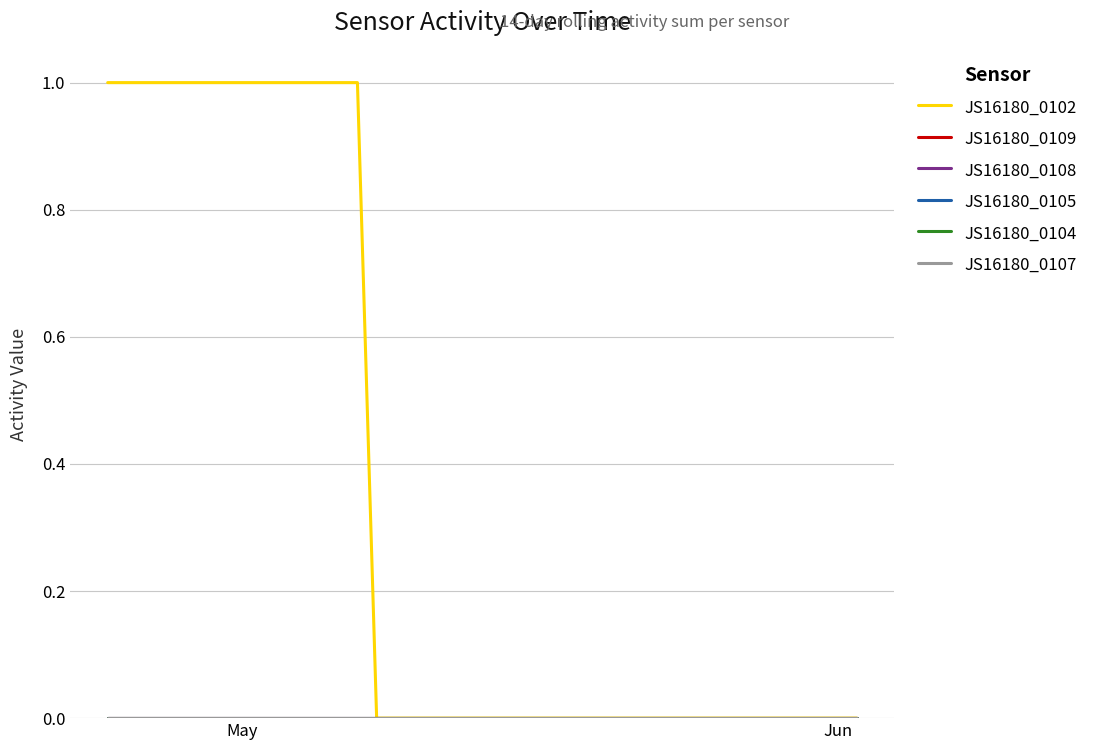

True or false: JS16180_0107 and JS16180_0105 cross at least once.

False